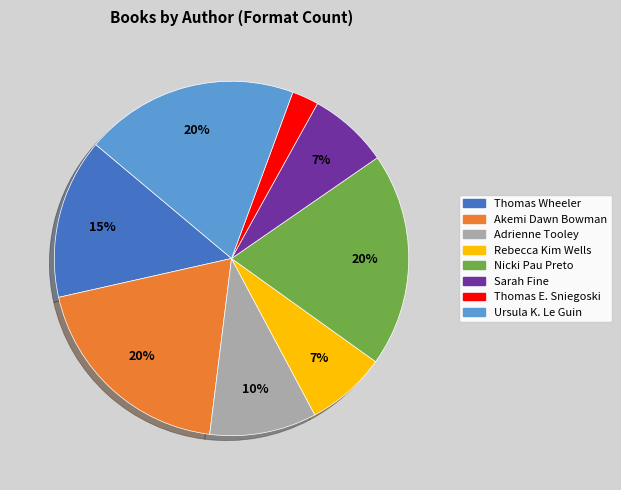

What is the ratio of the value at Akemi Dawn Bowman to the value at Adrienne Tooley?

2.0